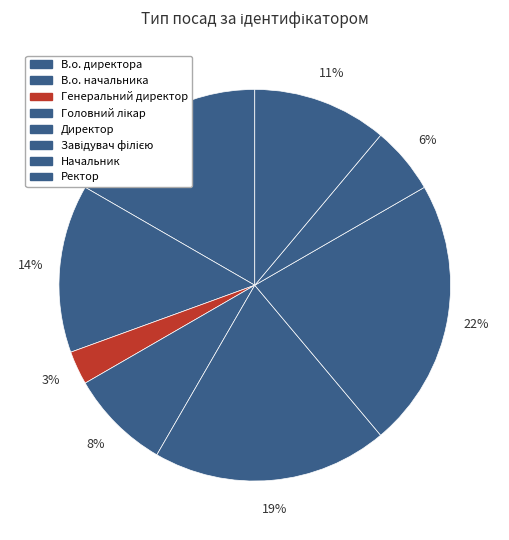

What is the total percentage of Генеральний директор and Завідувач філією?

25.0%